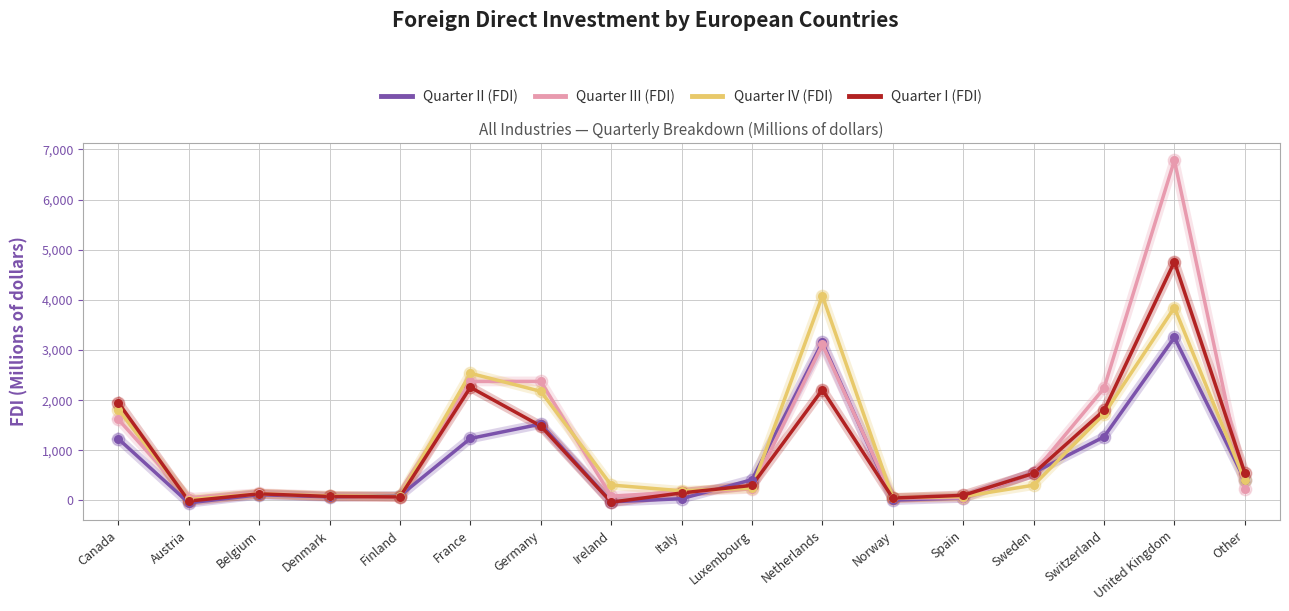

Which series has the largest total across all categories?

Quarter III (FDI)